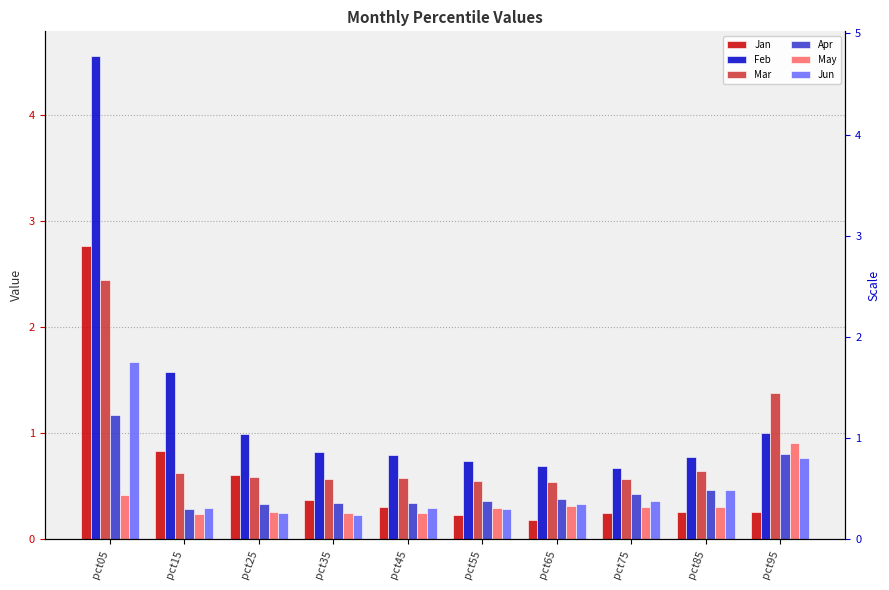

Reading left to right, what are all the values shown in this chart?

Jan: 2.8	0.8	0.6	0.4	0.3	0.2	0.2	0.2	0.3	0.3
Feb: 4.6	1.6	1.0	0.8	0.8	0.7	0.7	0.7	0.8	1.0
Mar: 2.4	0.6	0.6	0.6	0.6	0.6	0.5	0.6	0.6	1.4
Apr: 1.2	0.3	0.3	0.3	0.3	0.4	0.4	0.4	0.5	0.8
May: 0.4	0.2	0.3	0.3	0.3	0.3	0.3	0.3	0.3	0.9
Jun: 1.7	0.3	0.2	0.2	0.3	0.3	0.3	0.4	0.5	0.8